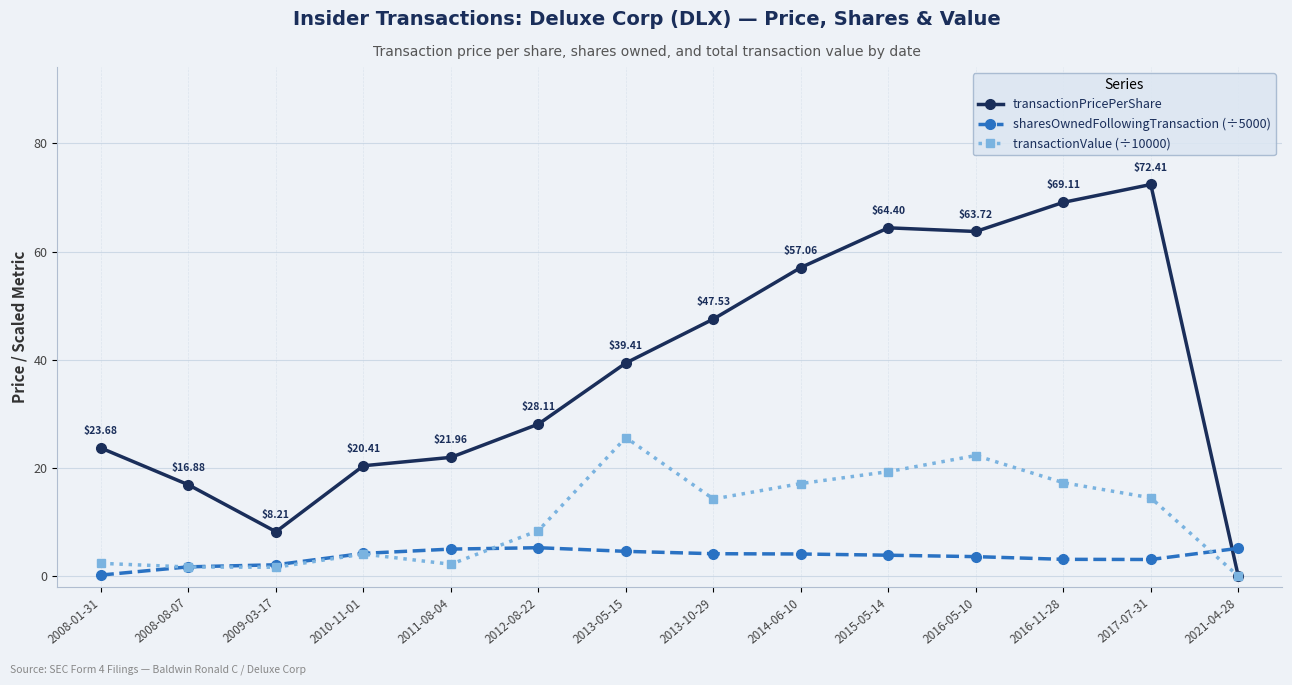

Which series has the largest total across all categories?

transactionPricePerShare